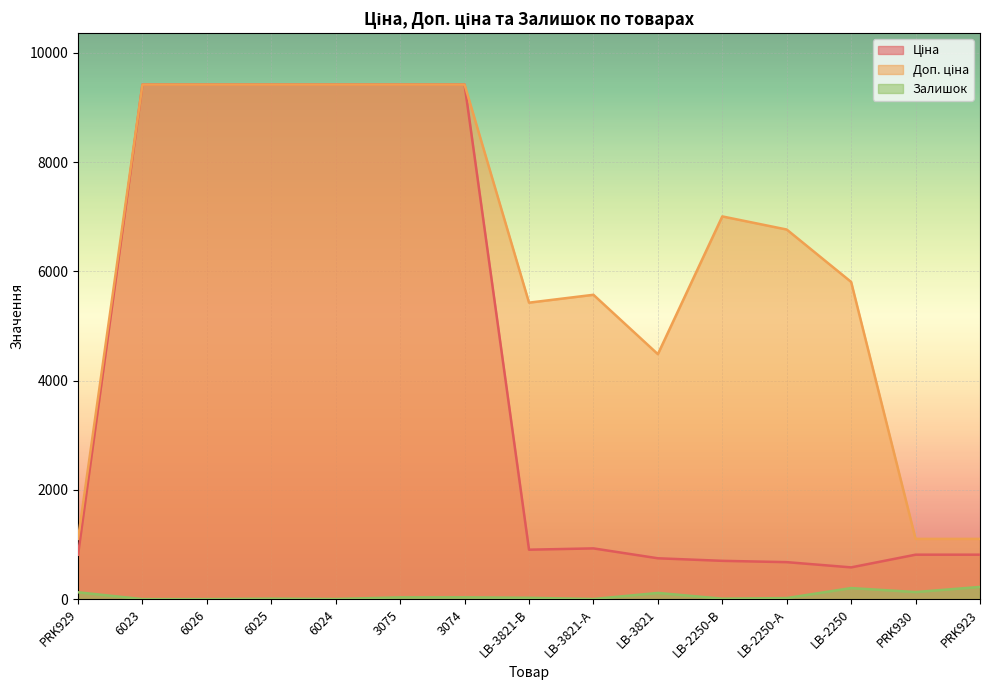

True or false: Ціна and Доп. ціна intersect in this chart.

False